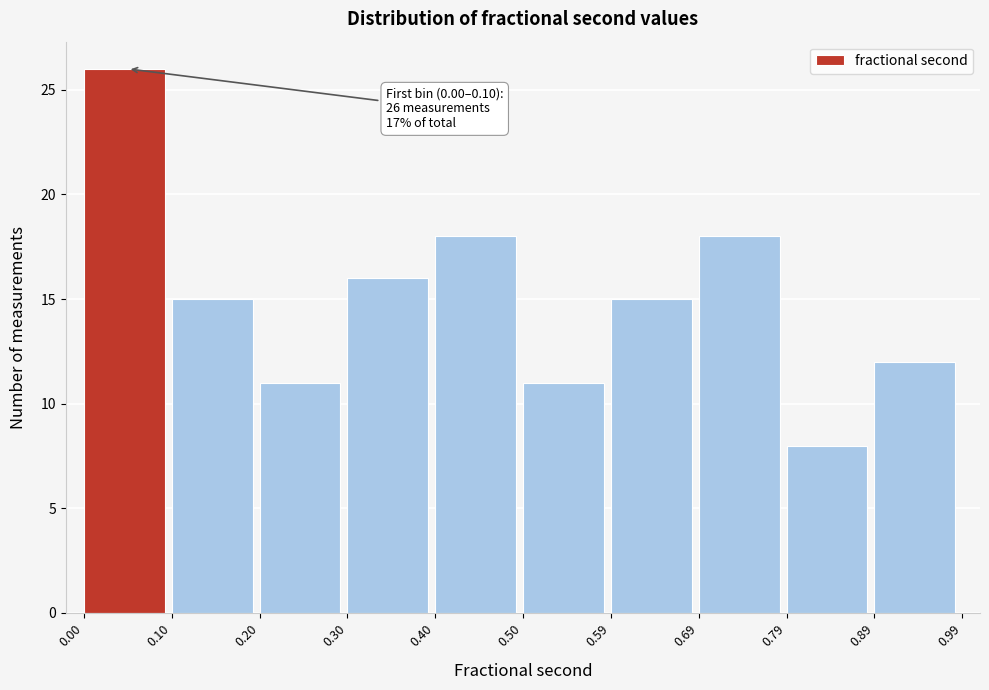

Which range on the x-axis has the tallest bar?

0.00 to 0.10